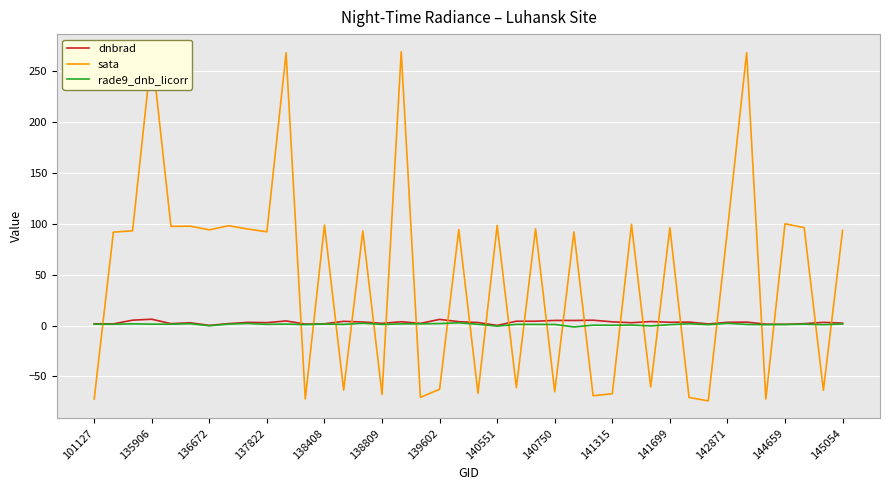

The rade9_dnb_licorr series shows 1.3 at 101127. True or false?

True